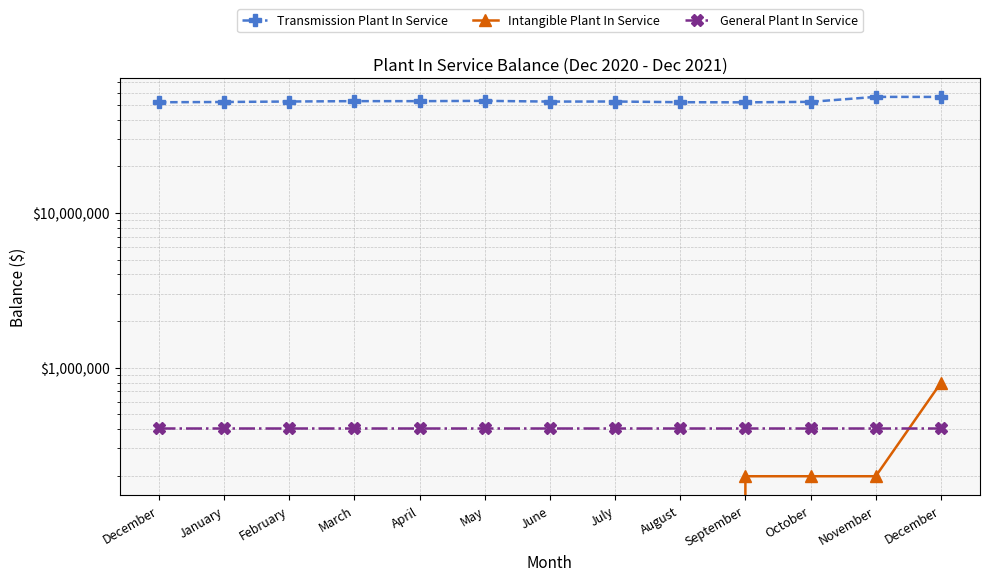

Where is Transmission Plant In Service nearest to the value 54198626?

May